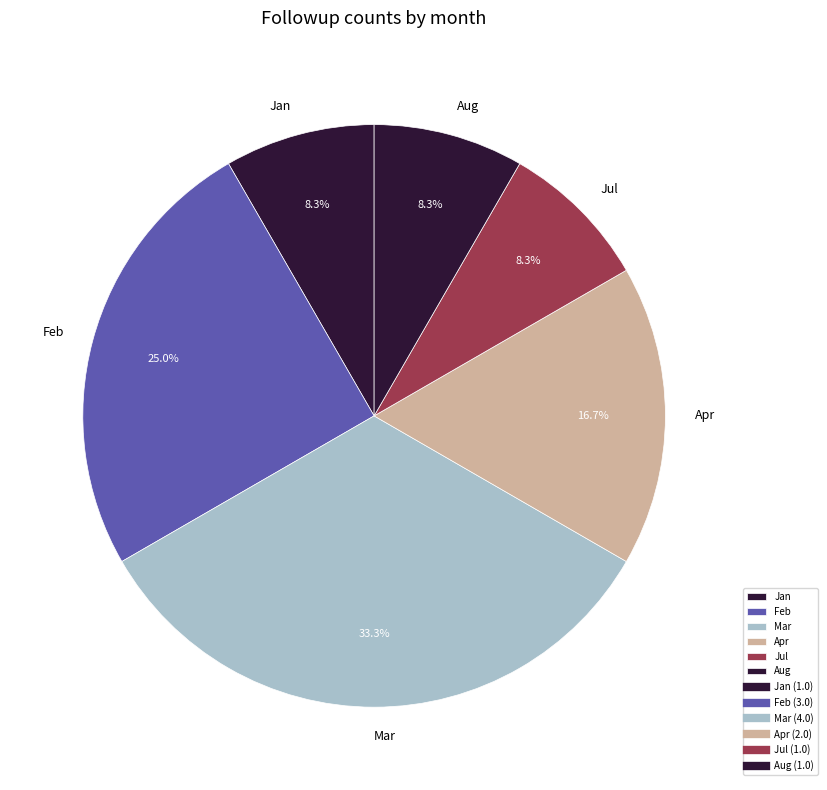

Is it true that Jan is 8% of the pie?

True